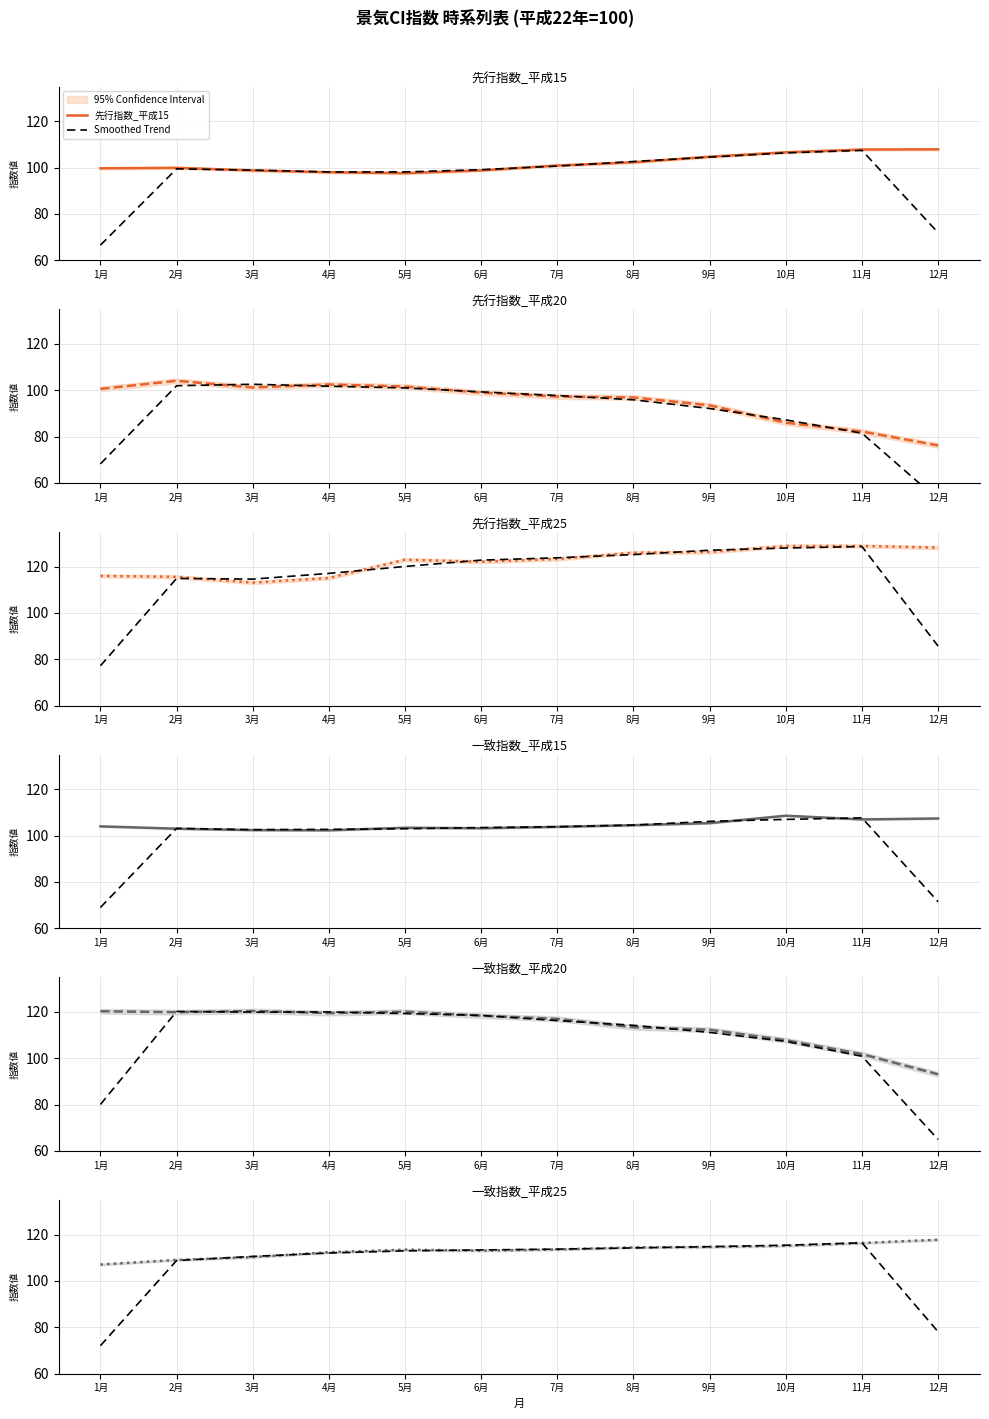

Between 8月 and 11月, which is larger?

11月